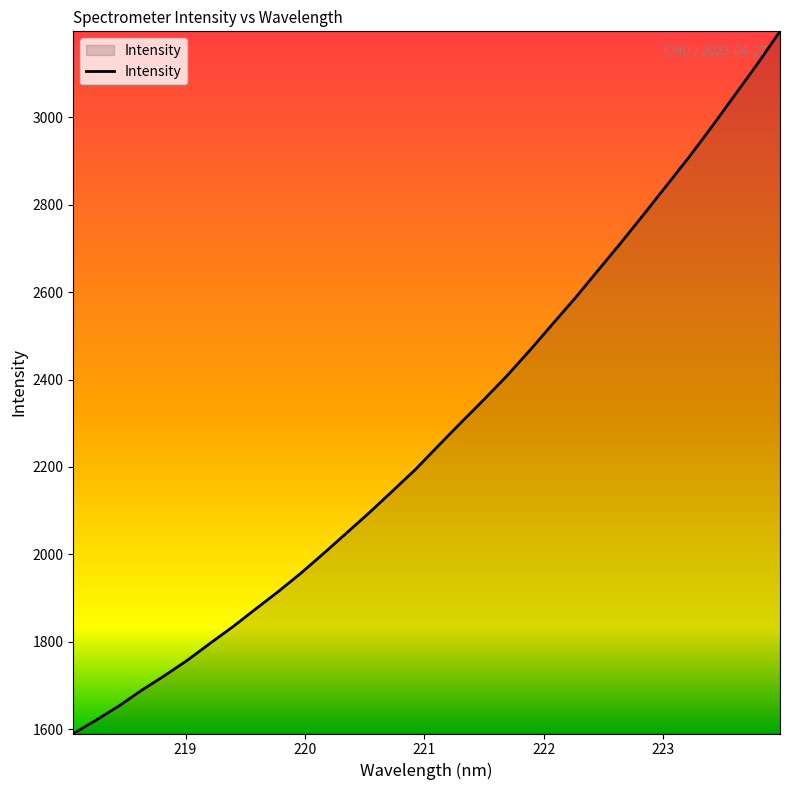

How many lines are shown in the chart?

1